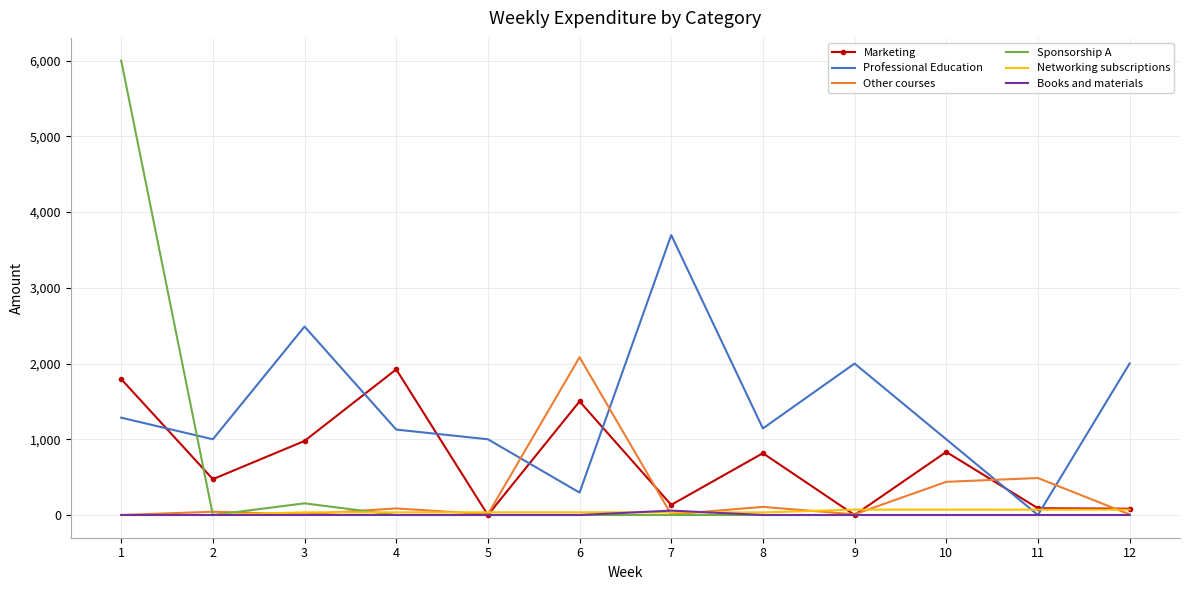

The value of Books and materials at 8 is 0.0. True or false?

True